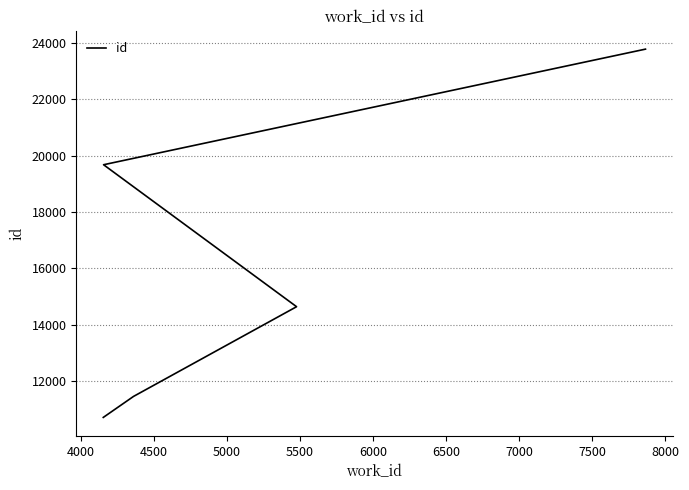

The value at 5000 is 33695. True or false?

False